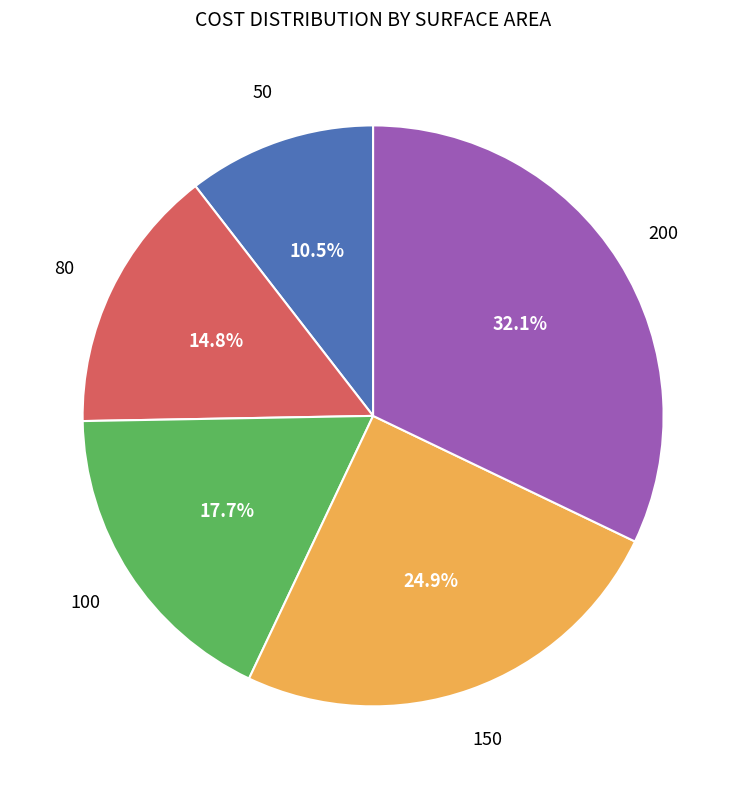

Does any single category account for the majority?

No